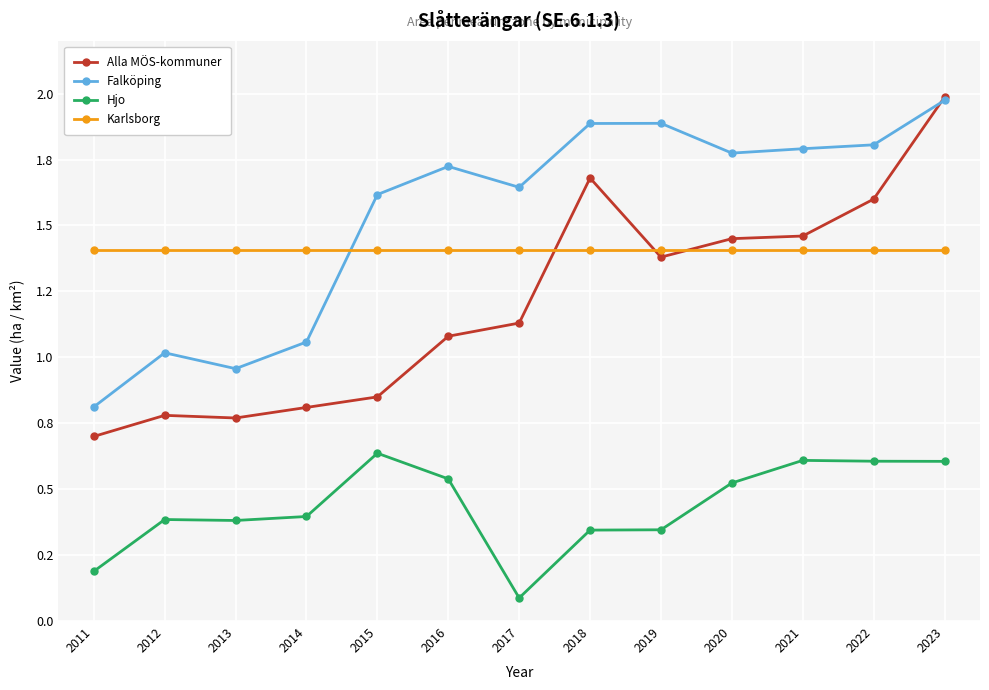

What are all the series names shown in the legend?

Alla MÖS-kommuner, Falköping, Hjo, Karlsborg